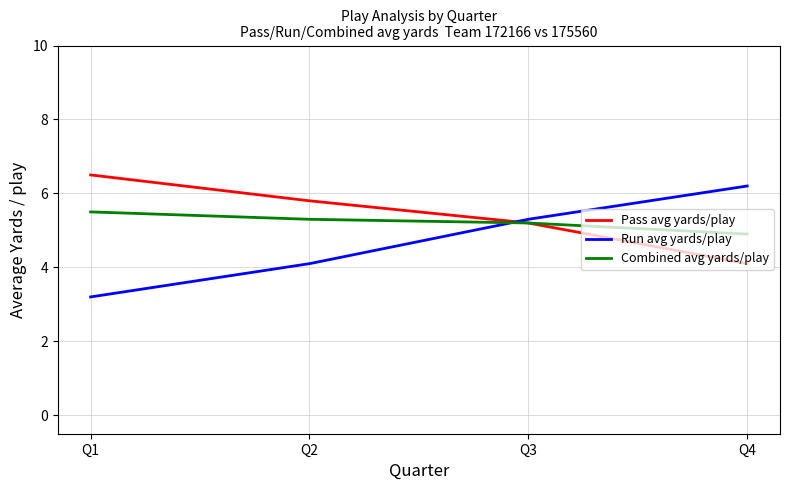

True or false: Run avg yards/play and Pass avg yards/play intersect in this chart.

True